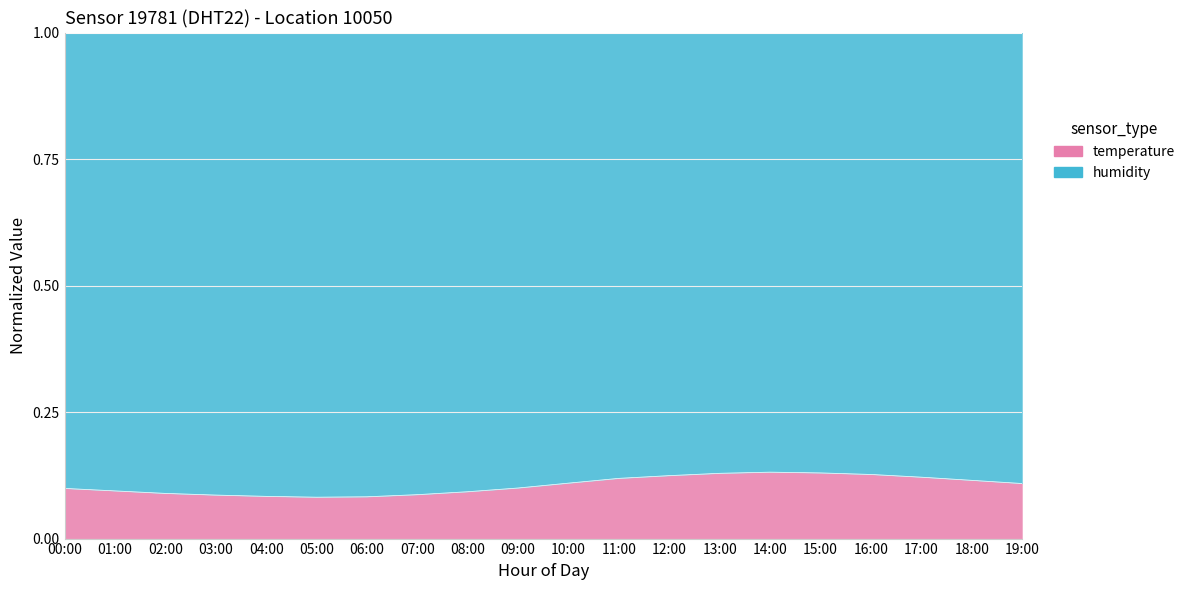

The value at 04:00 is 0.1. True or false?

True